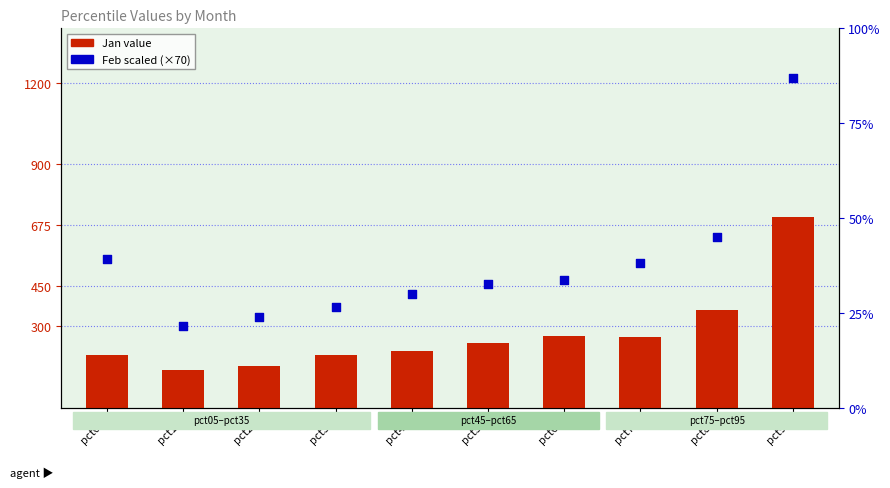

Which series has the largest total across all categories?

Feb scaled